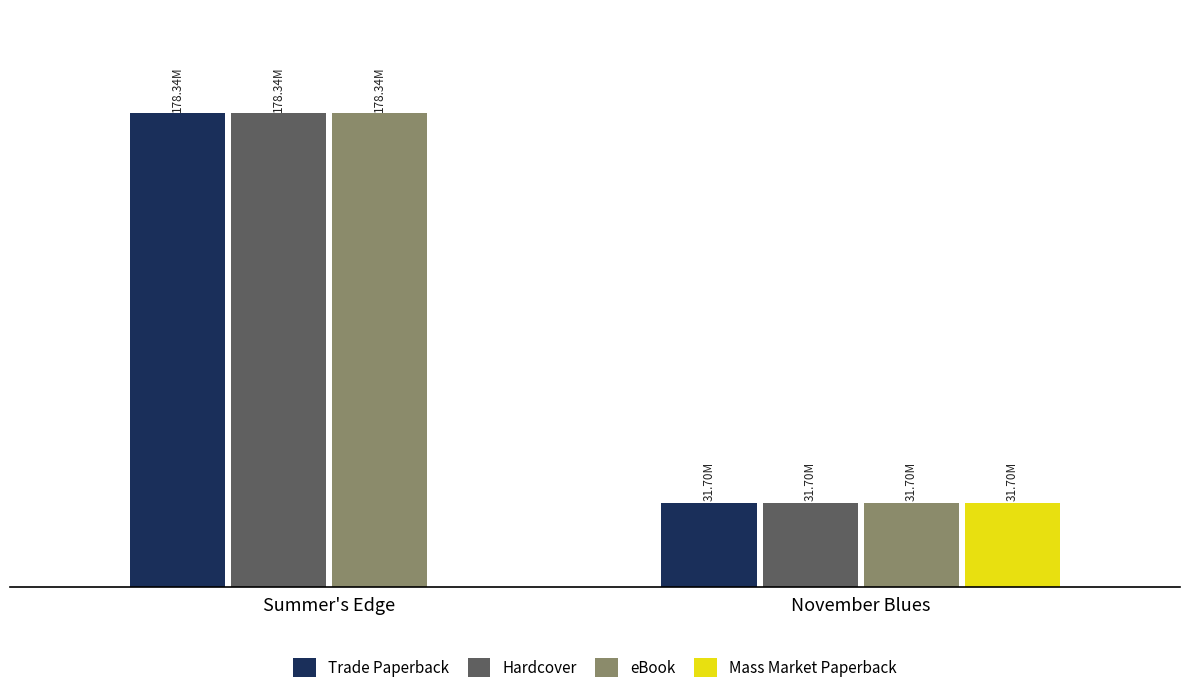

What is the sum of all Mass Market Paperback values?

31703481